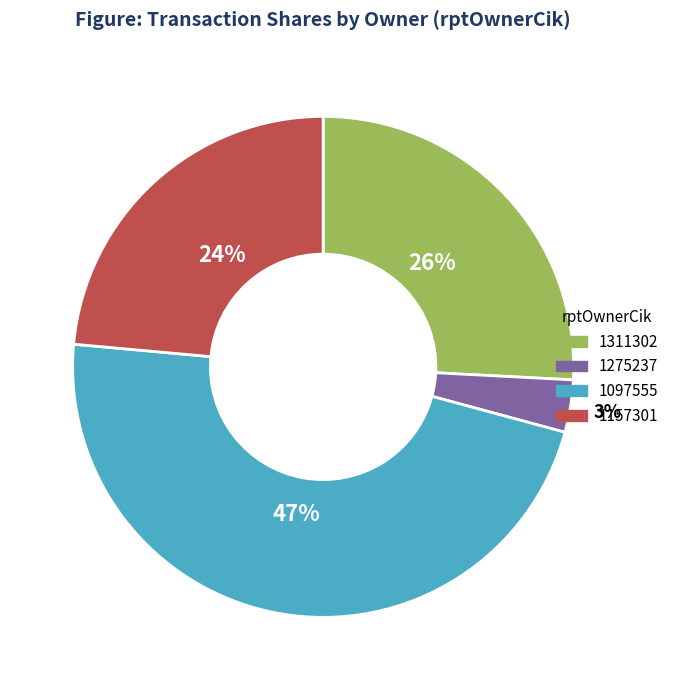

Is there any slice that represents more than half of the pie?

No